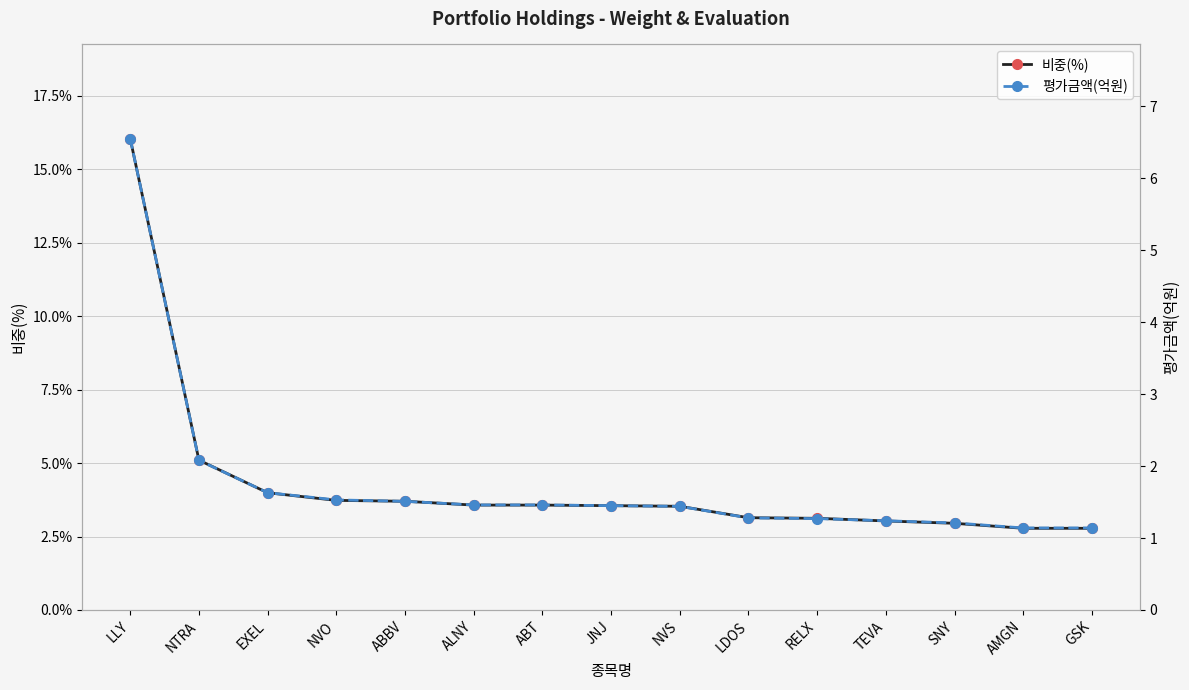

Is this an area chart (filled region under the line)?

No